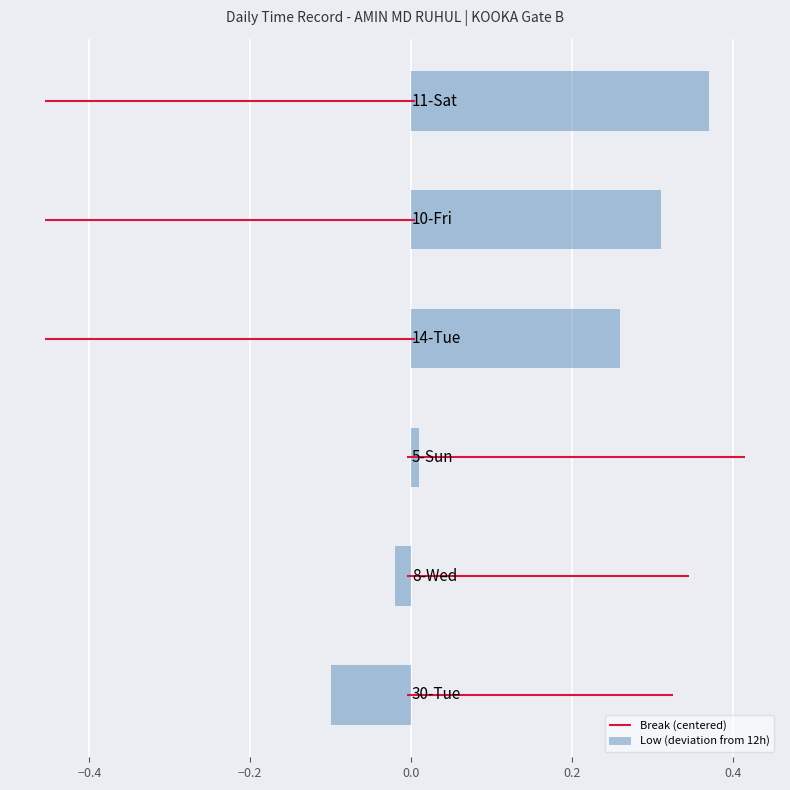

How many values in Low (deviation from 12h) are below zero?

2